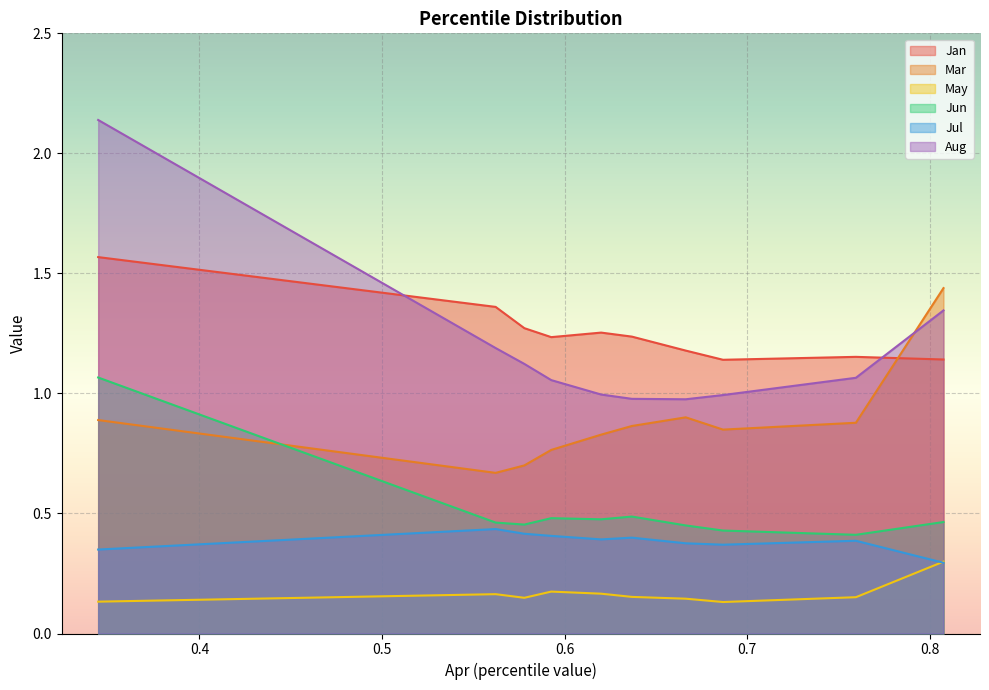

How many Jan values are between 1 and 2?

10